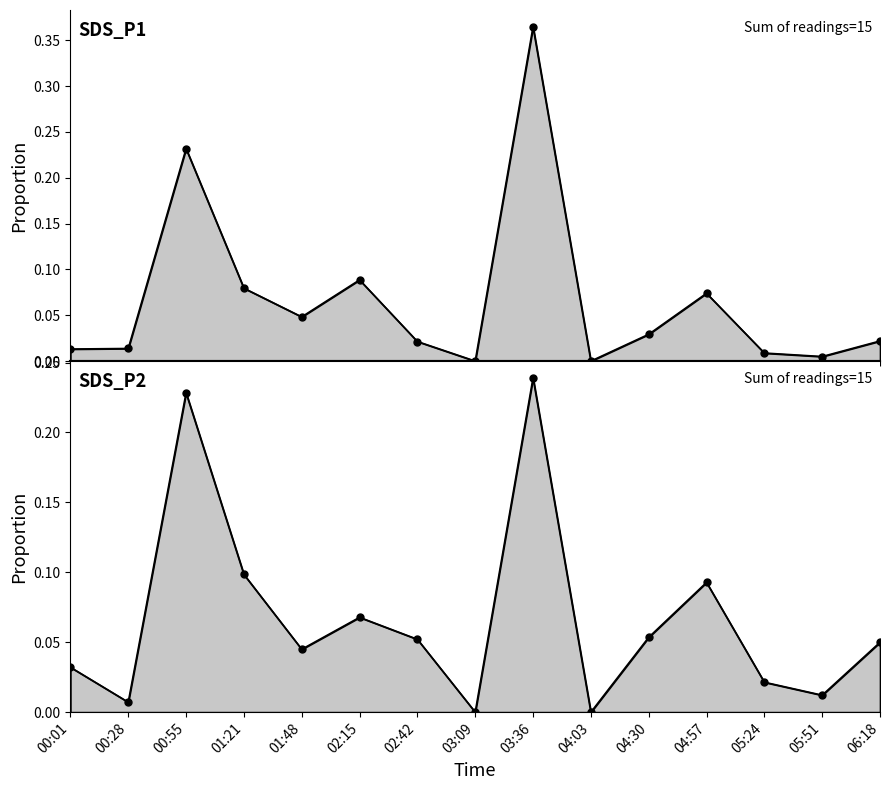

Which series changed the most between 00:55 and 02:42?

SDS_P1